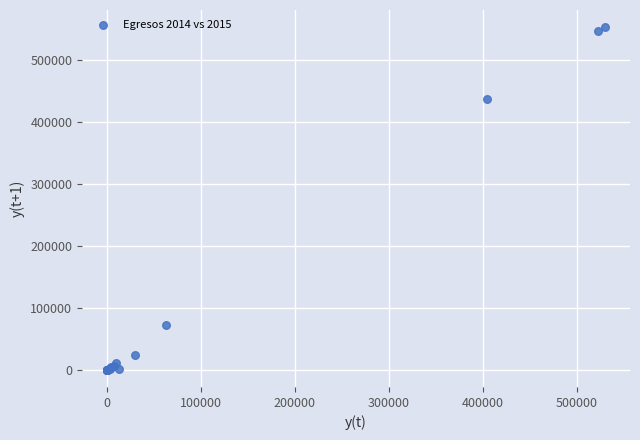

What Y value in the scatter plot is closest to 276282?

437273.5